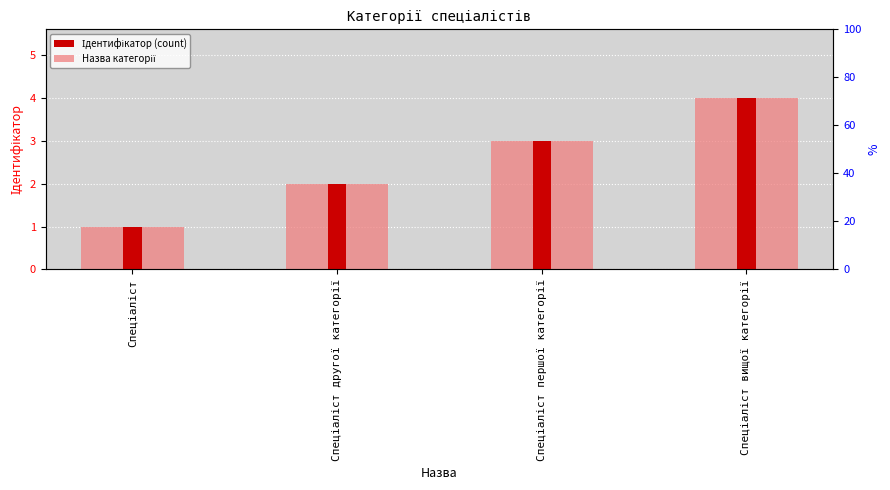

Reading left to right, list all the values displayed in this chart.

Спеціаліст=1	Спеціаліст другої категорії=2	Спеціаліст першої категорії=3	Спеціаліст вищої категорії=4